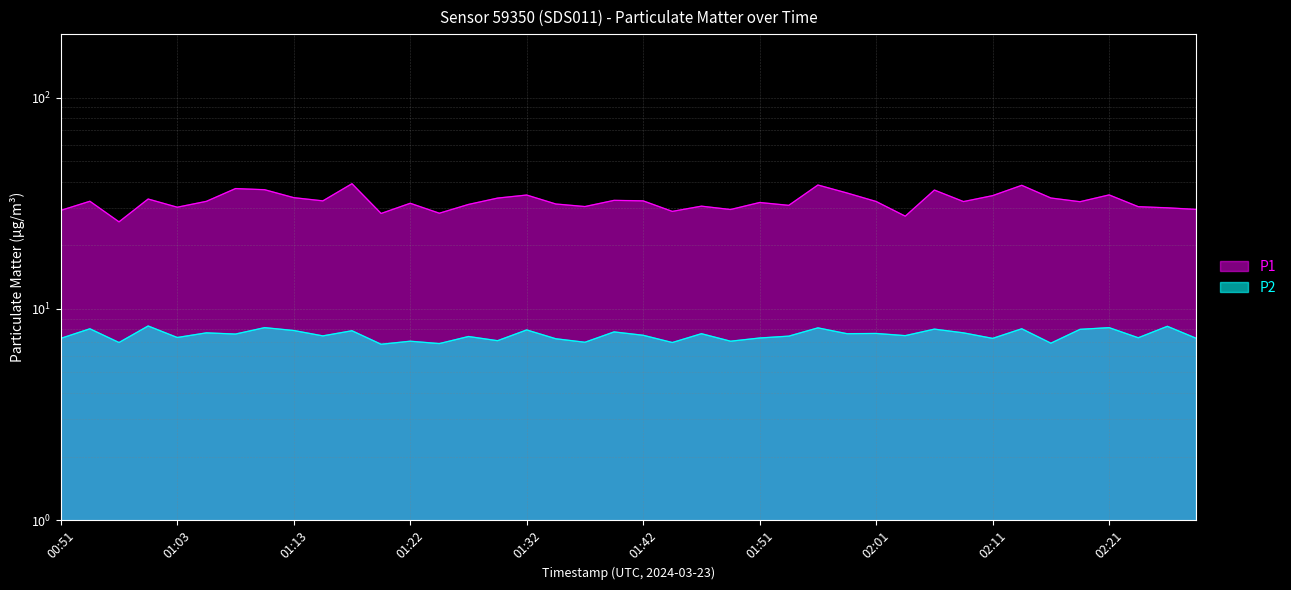

How many interior local valleys does the P2 series have?

15